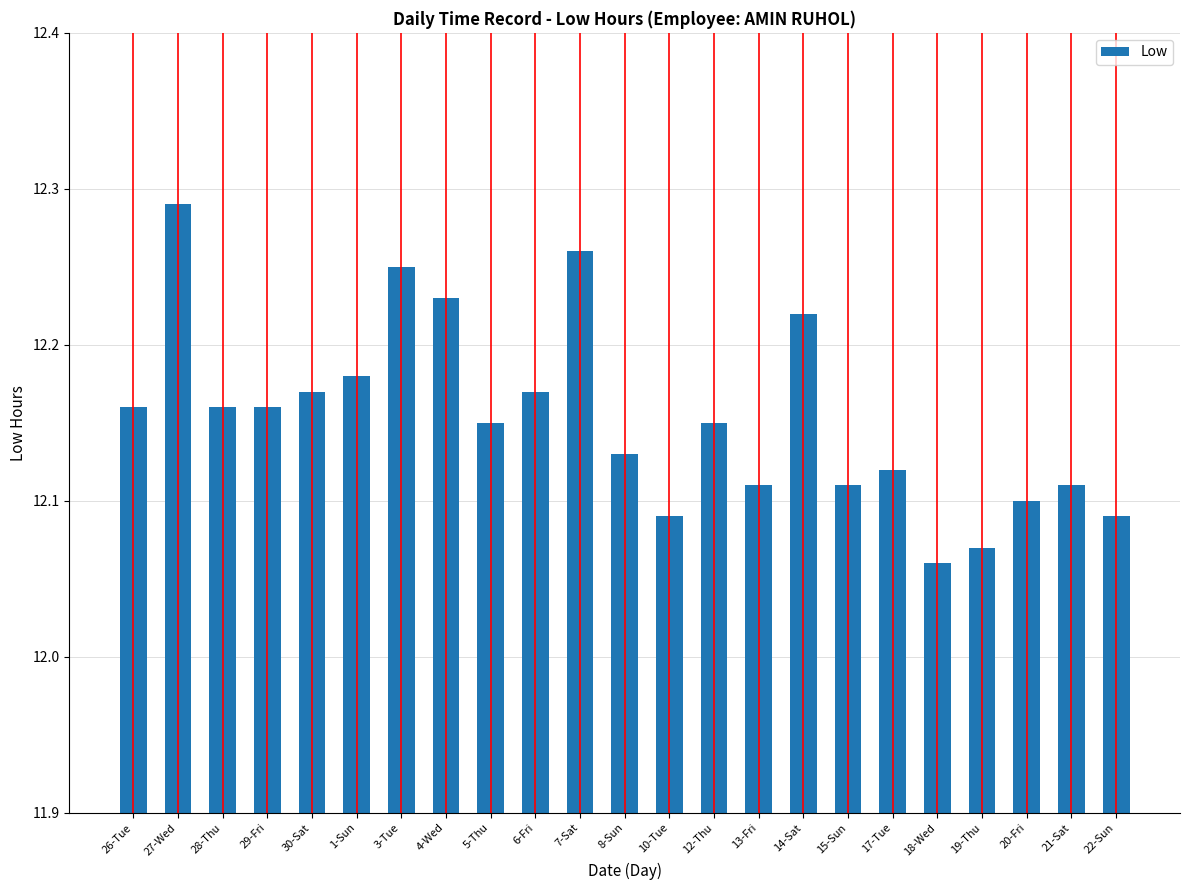

Which category has the highest value across all series?

27-Wed